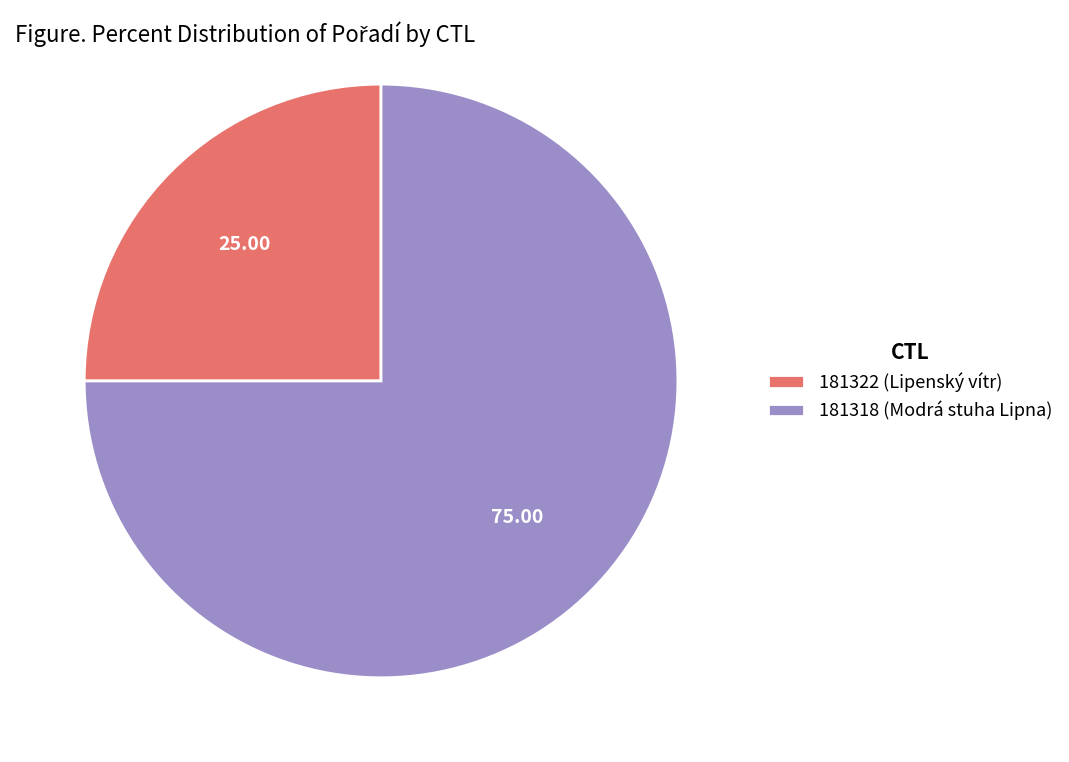

Rank the categories by value from lowest to highest.

181322, 181318